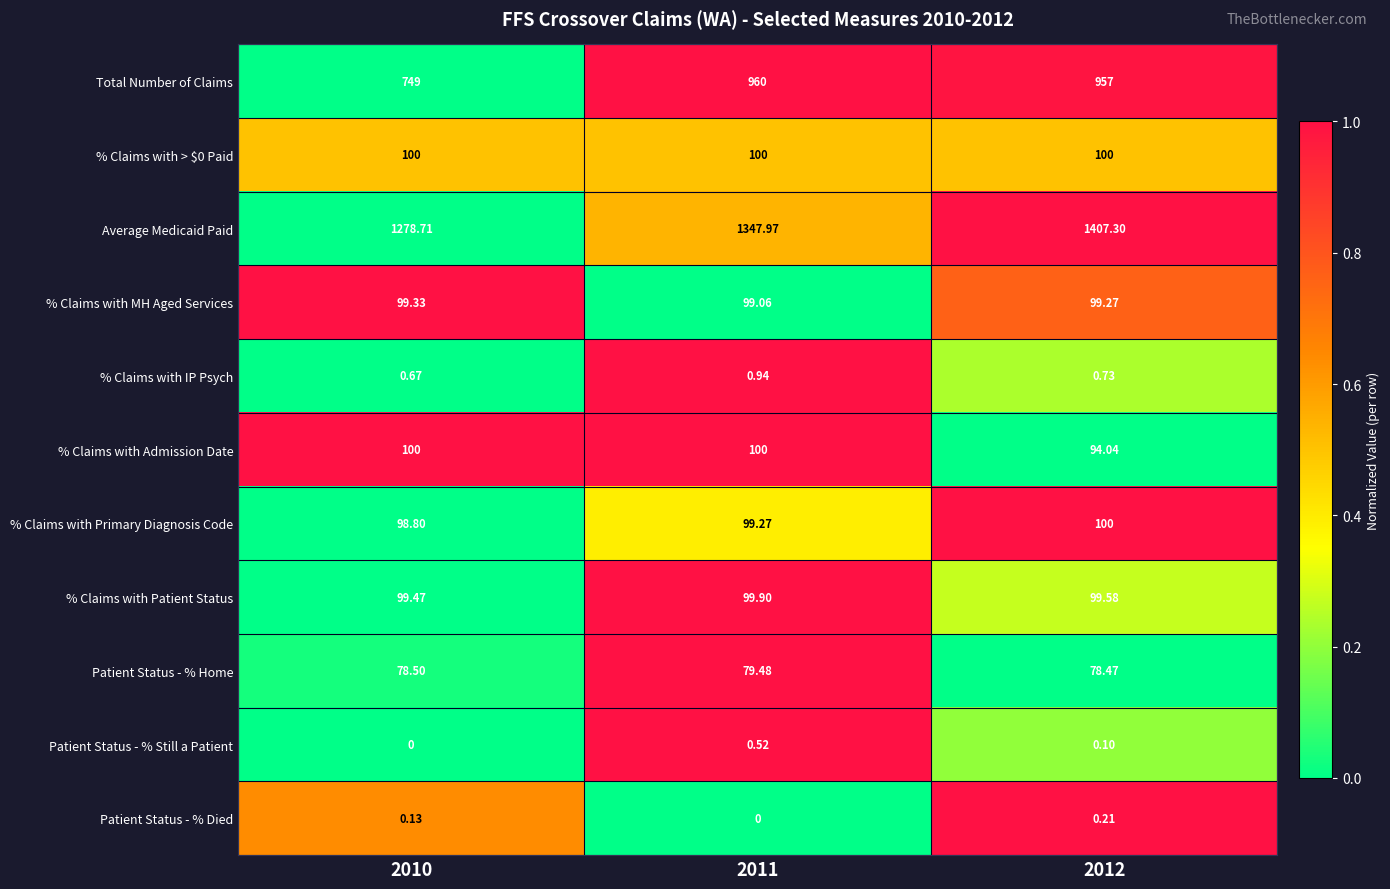

Which series changed the most between 2010 and 2012?

Total Number of Claims